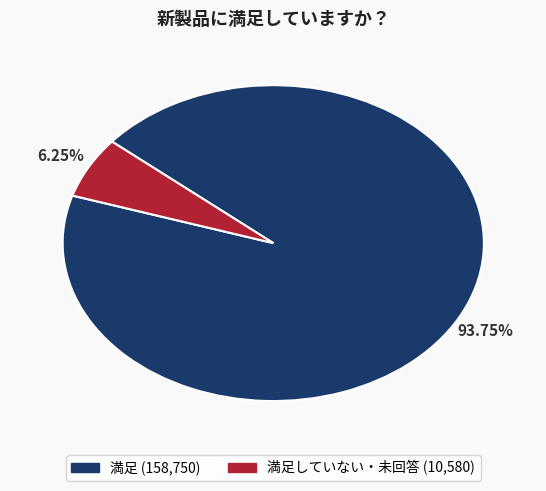

Is there a majority slice in this chart?

Yes